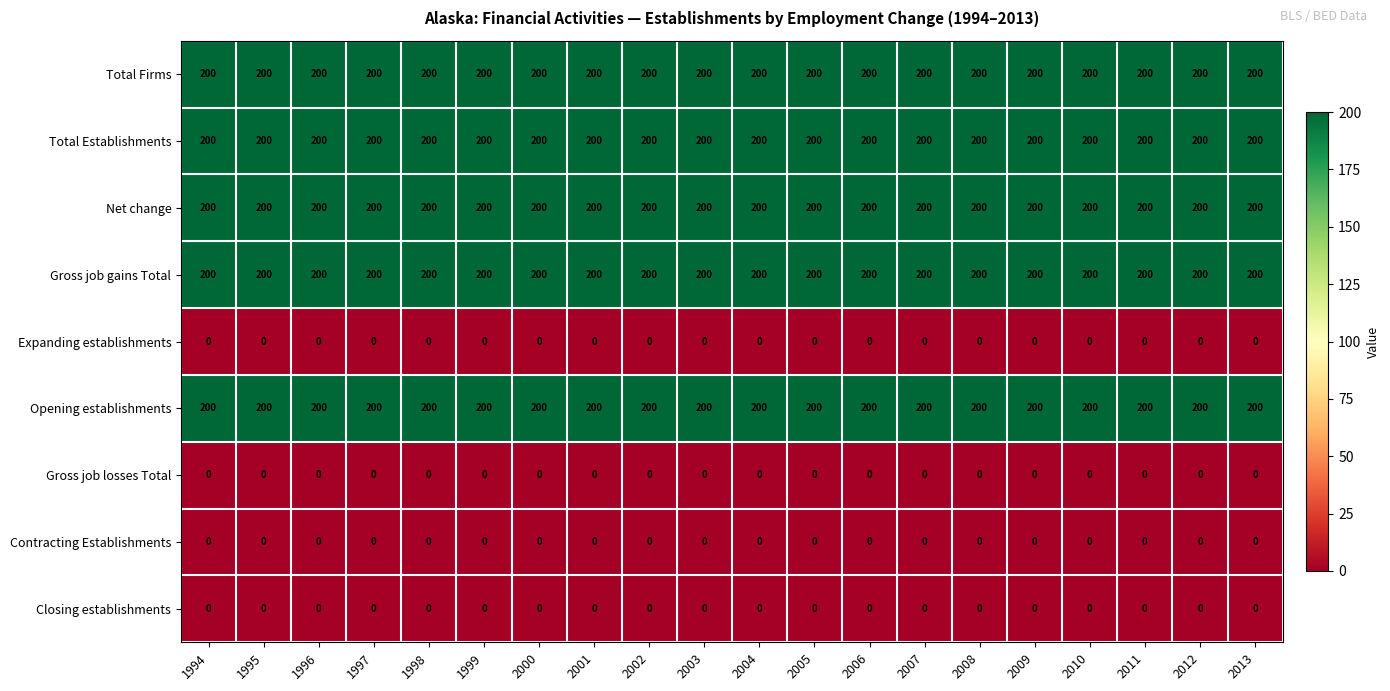

What is the sum of the Opening establishments values at 2010 and 2006?

400